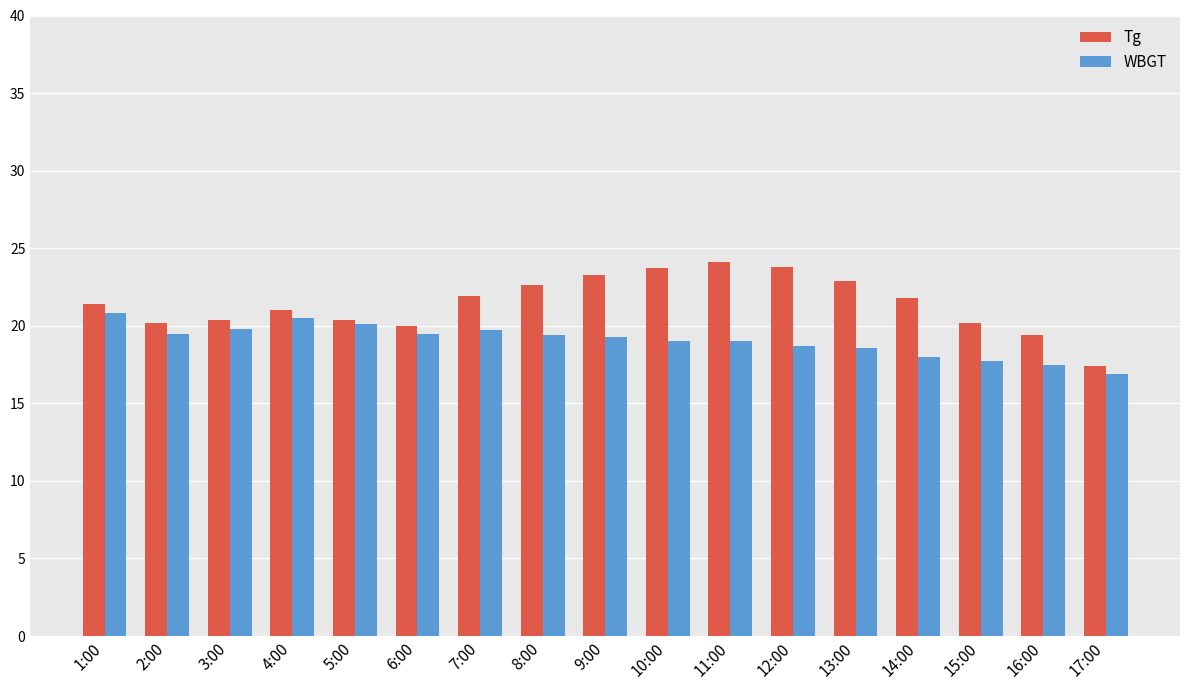

What is the maximum value for Tg?

24.1